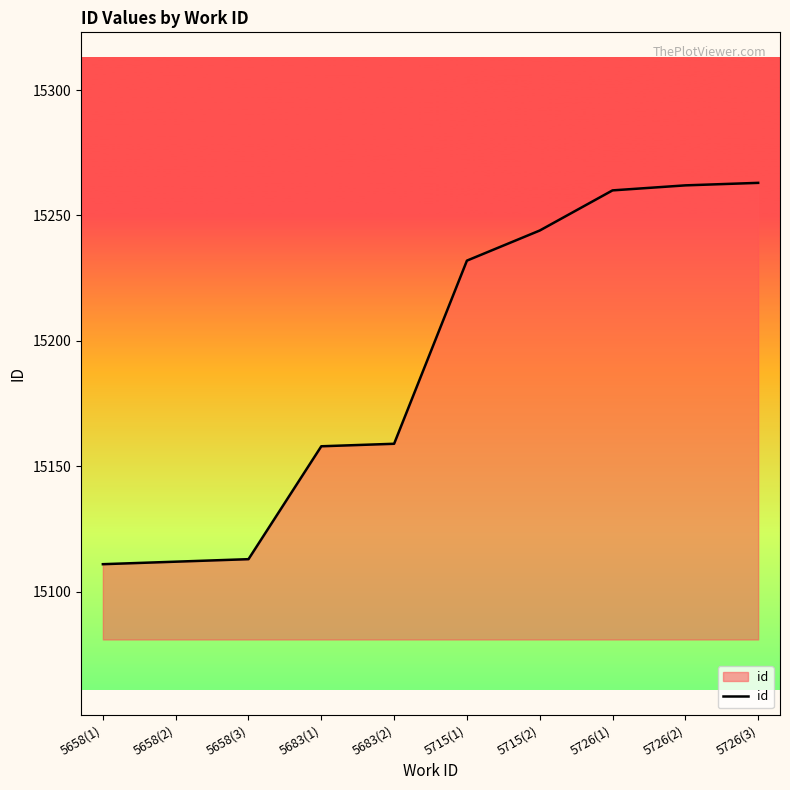

The value at 5726(2) is 4063. True or false?

False